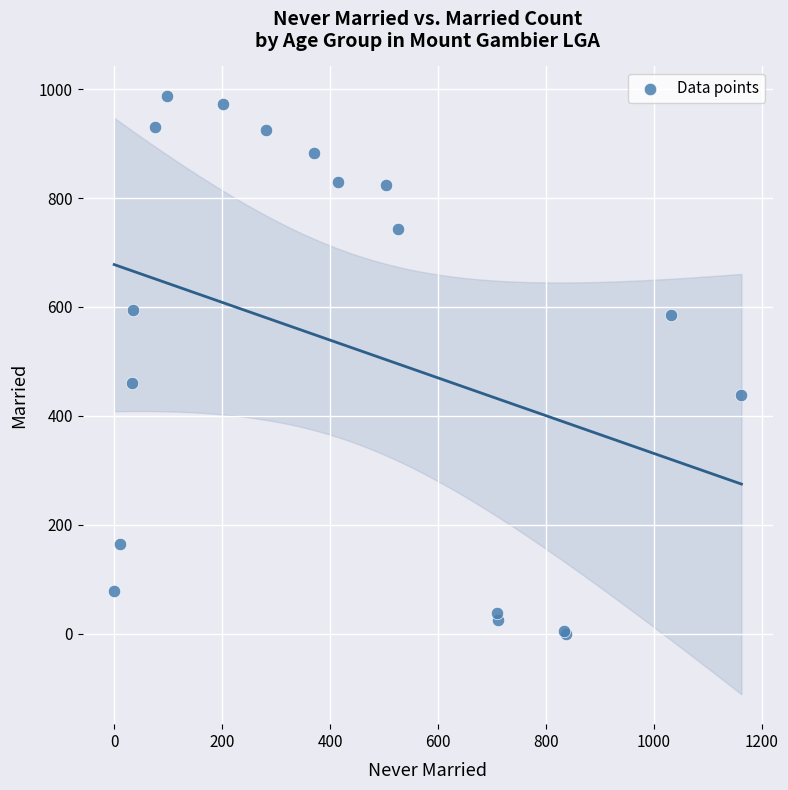

What Y value in the scatter plot is closest to 493?

460